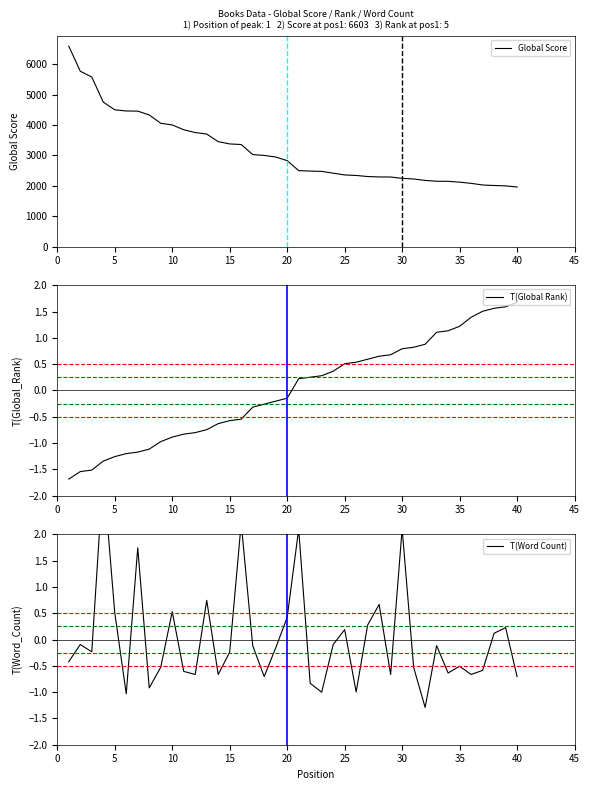

What is the spread (max minus min) of values at 10?

5587.5